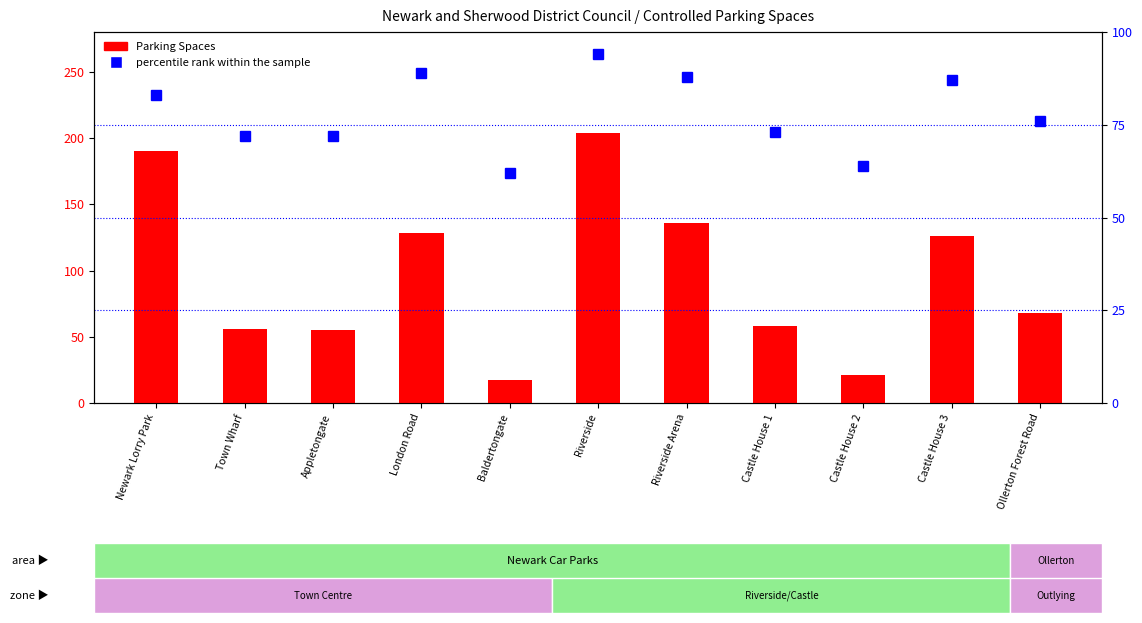

What is the average value of the percentile rank within the sample series?

78